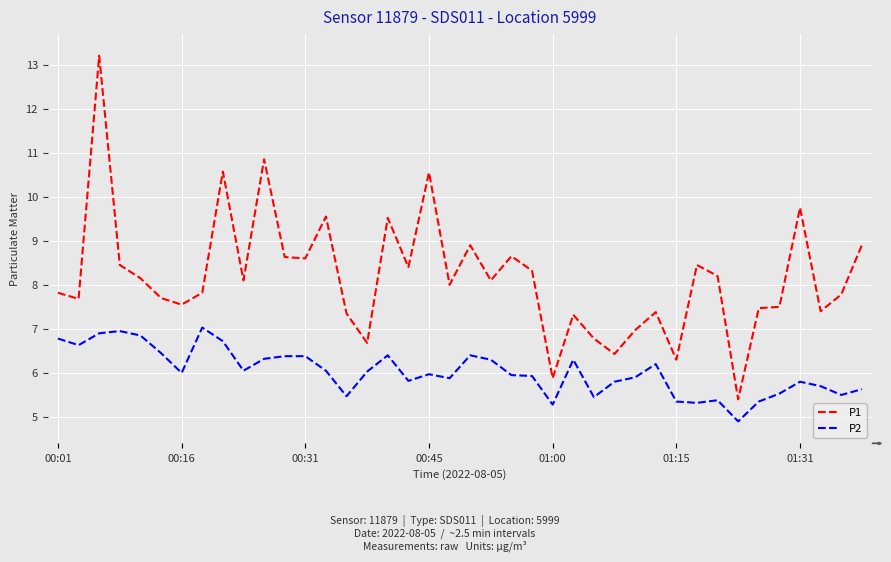

True or false: P2 and P1 intersect in this chart.

False